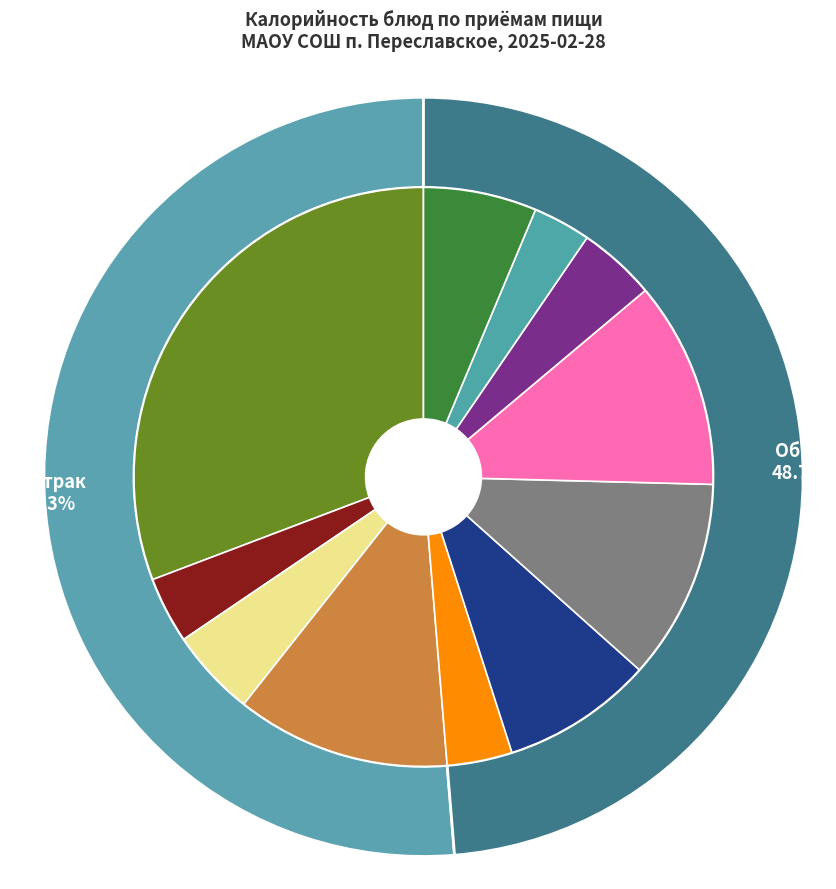

To the nearest percent, what is the combined percentage of Салат из капусты and Чай с шиповником?

7%